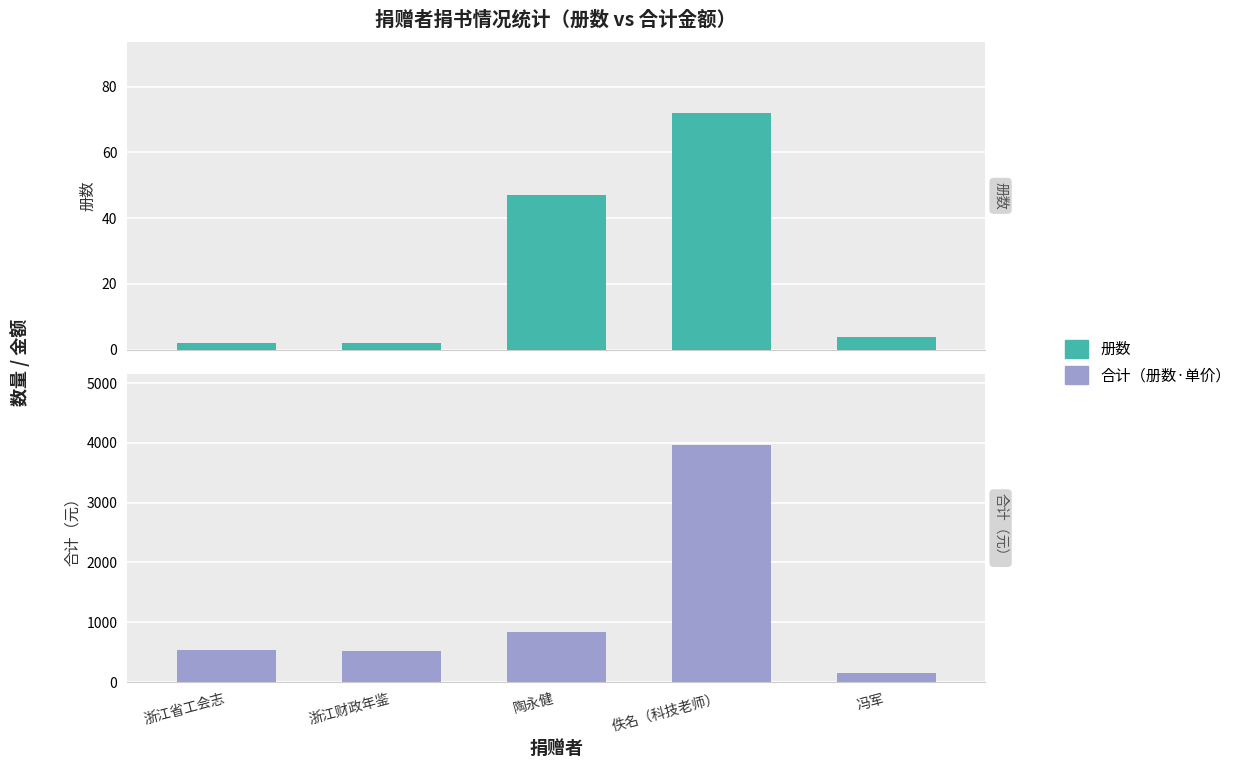

Which has a higher value, 陶永健 or 佚名（科技老师）?

佚名（科技老师）